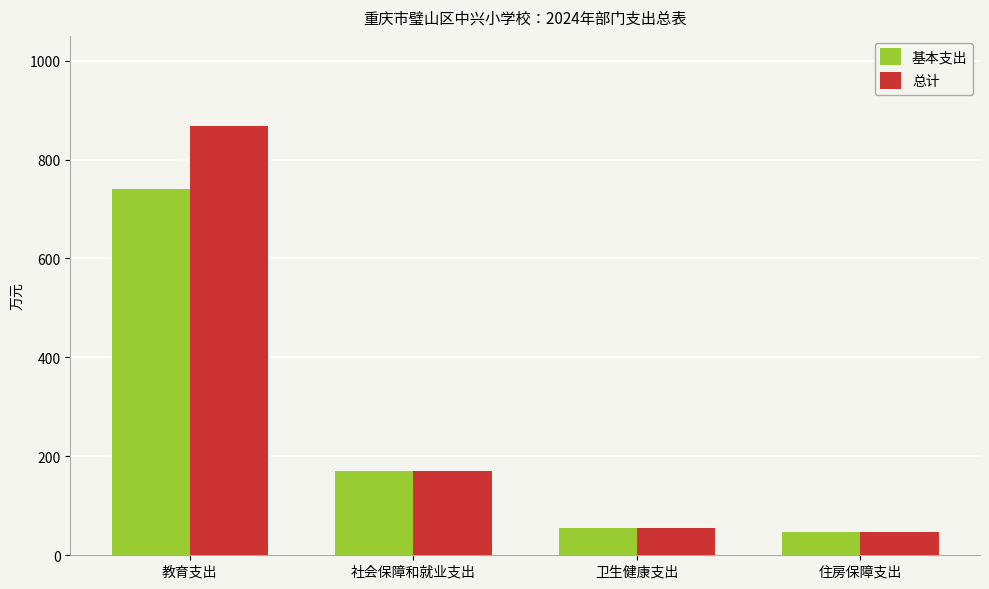

Which category has the highest value in the 总计 series?

教育支出